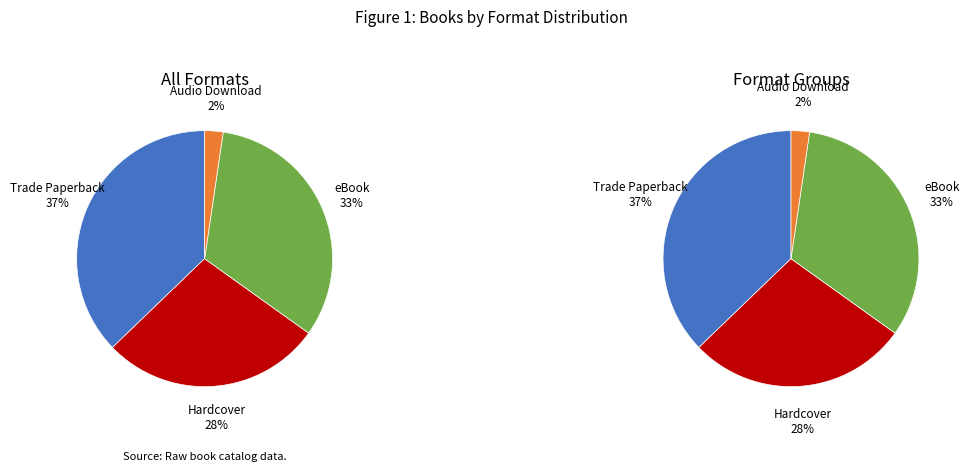

What percentage is the Hardcover slice, to the nearest percent?

28%